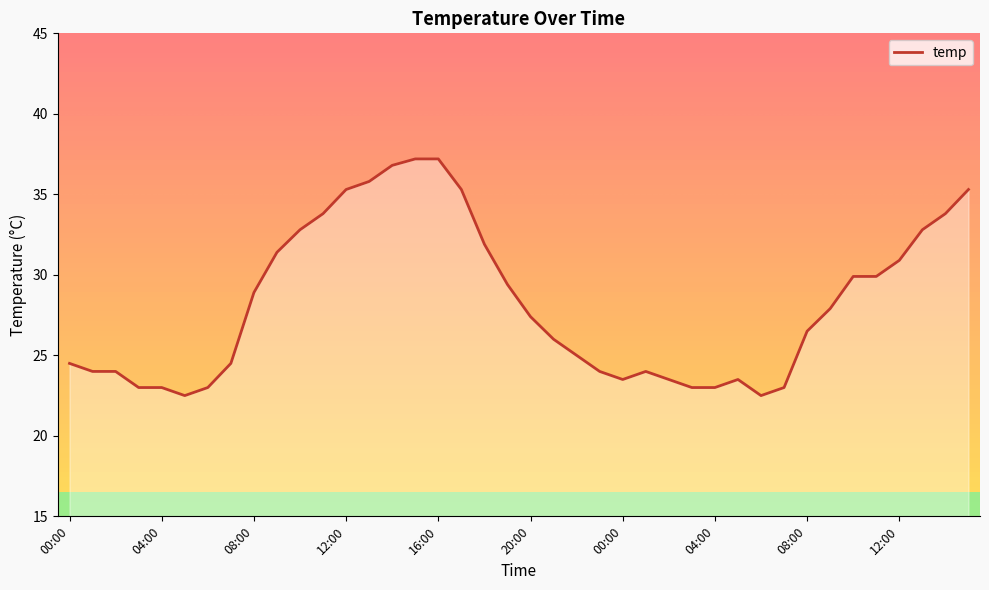

Where is the data nearest to the value 29?

08:00